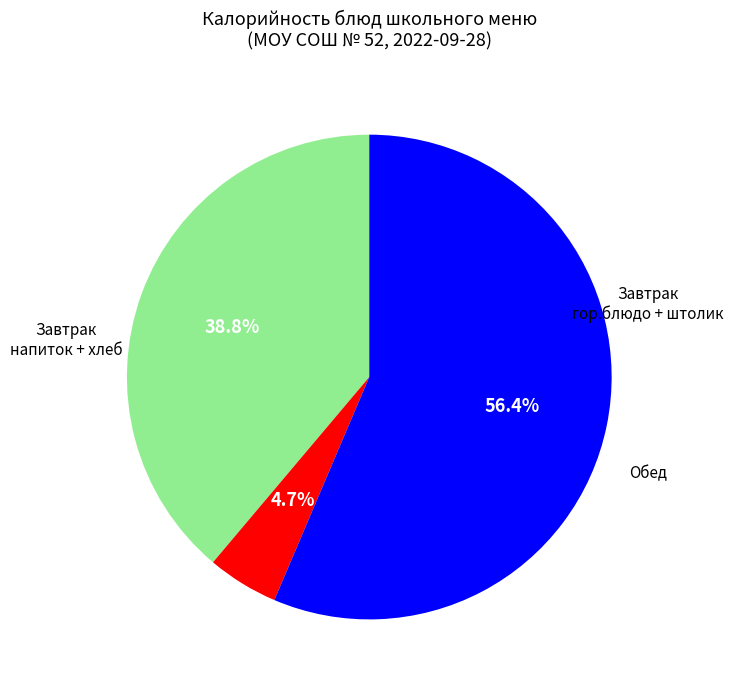

Is there a majority slice in this chart?

Yes